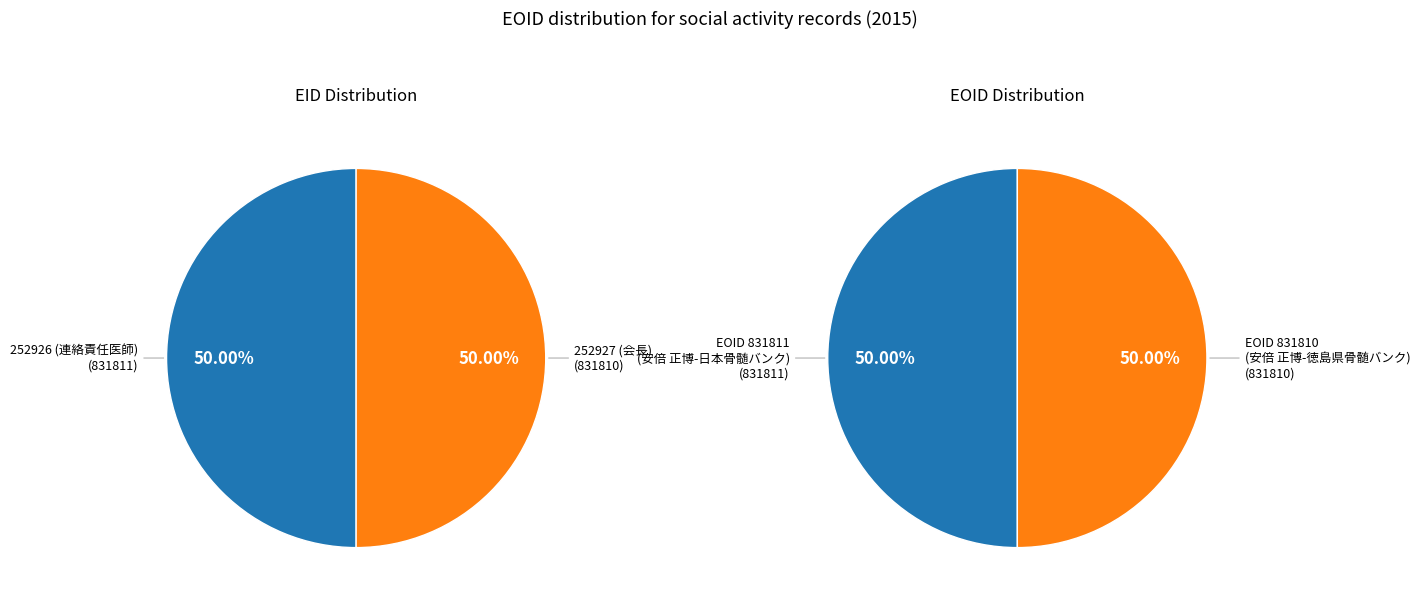

What percentage is the EID_252926 slice, to the nearest percent?

50%